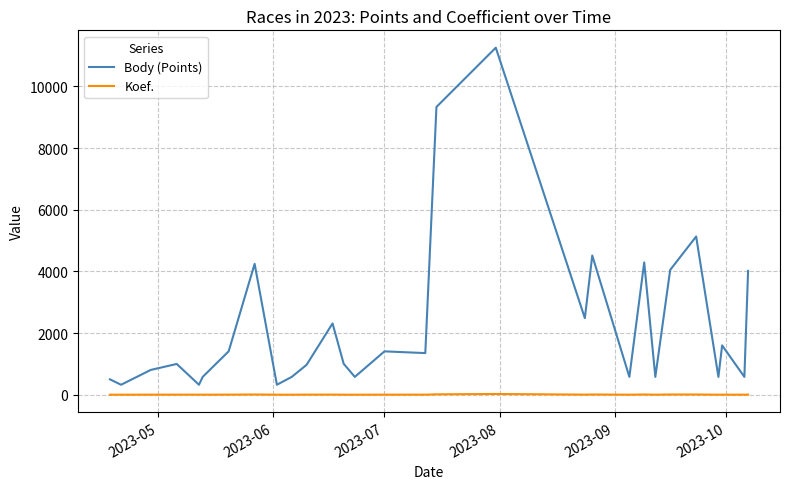

Rank the series by their average value, from highest to lowest.

Body (Points), Koef.